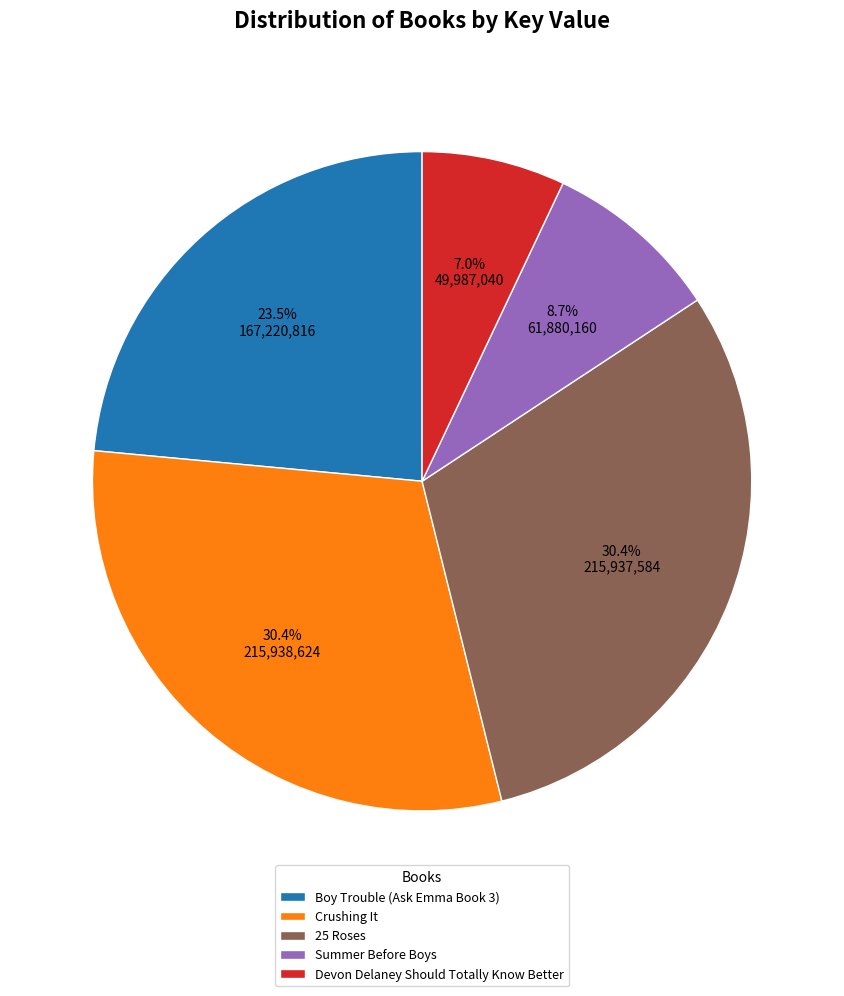

To the nearest percent, what is the average slice percentage?

20%